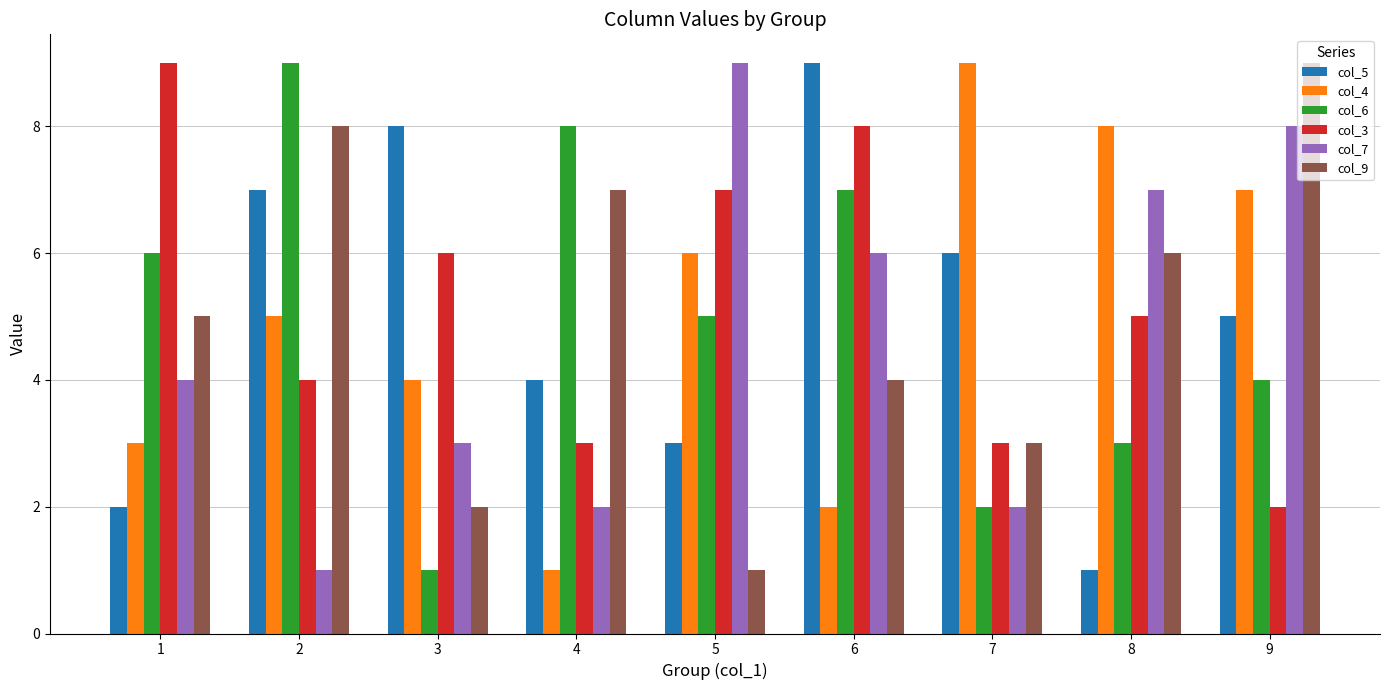

True or false: col_5 has a value of 15 at 6.

False